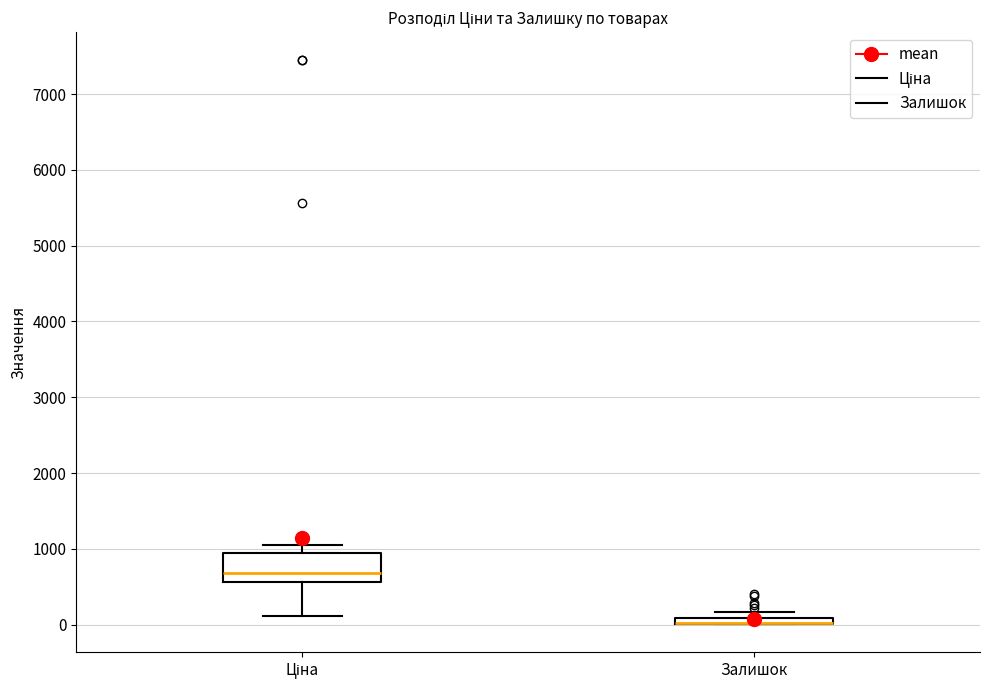

Where is the lower edge of the box for Ціна on the y-axis? The values are not printed on the chart, so give them approximately, as read against the axis.

600